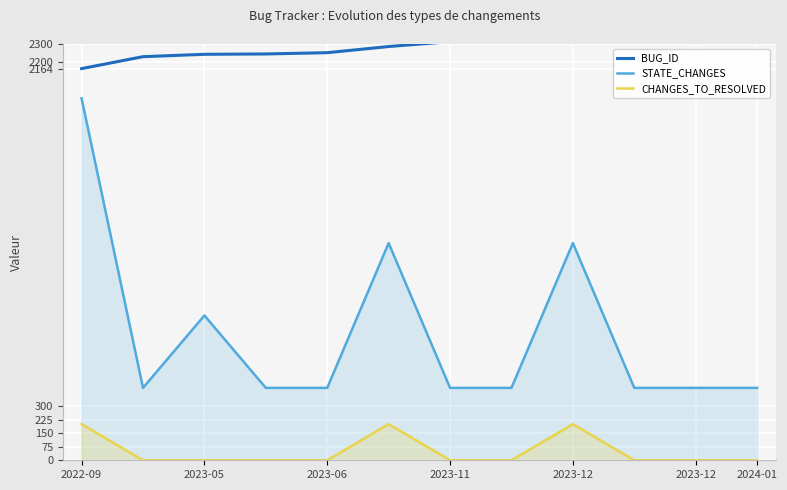

At how many categories does at least one series exceed 2213?

11